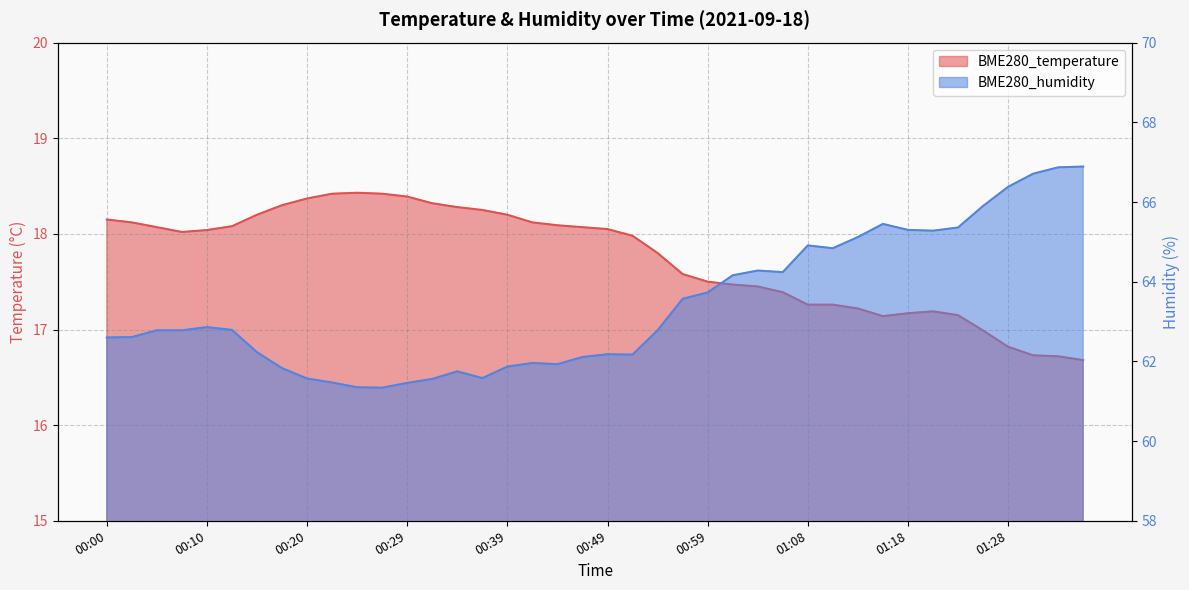

Which series changed the most between 00:15 and 00:27?

BME280_humidity